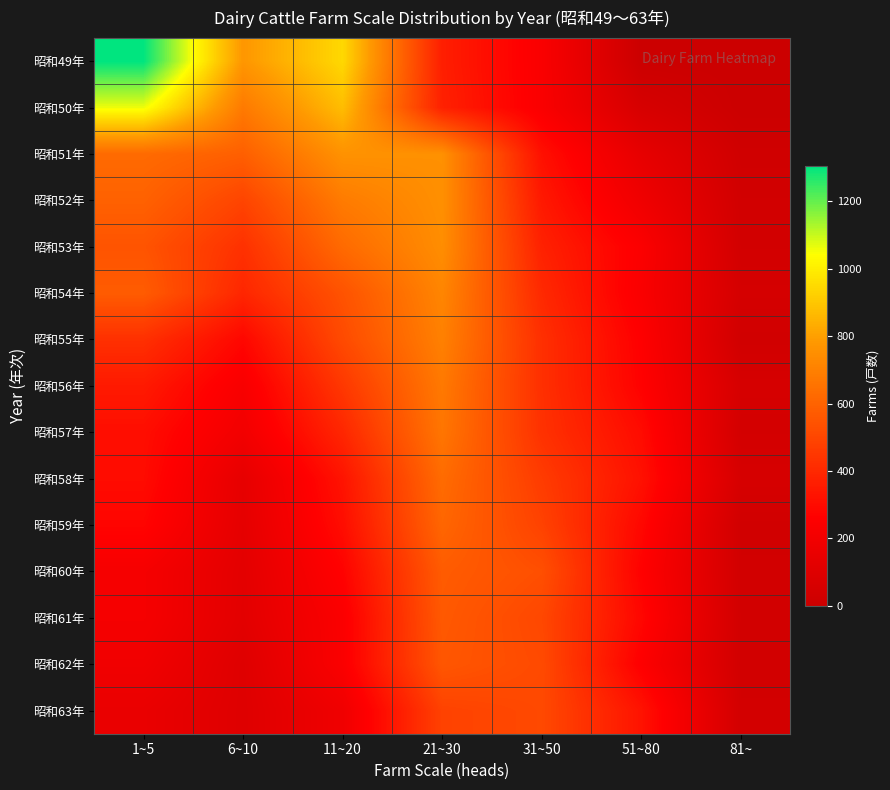

What is the total value across all series at 31~50?

6205